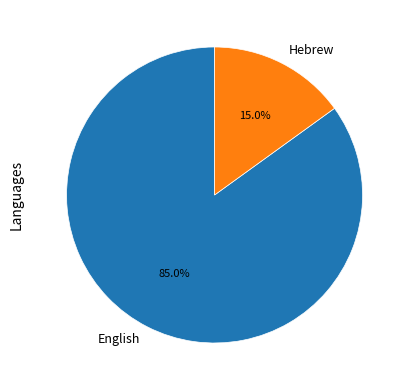

Which has a higher value, English or Hebrew?

English